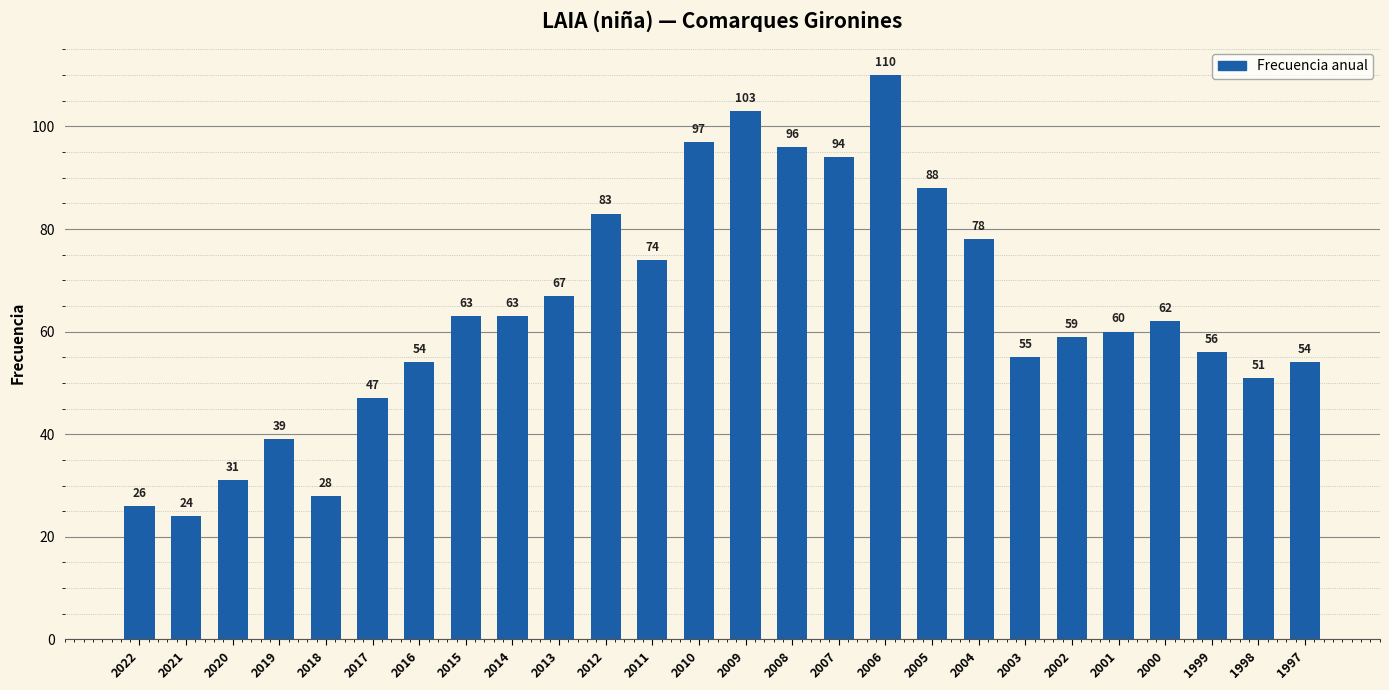

Where is the data nearest to the value 67?

2013